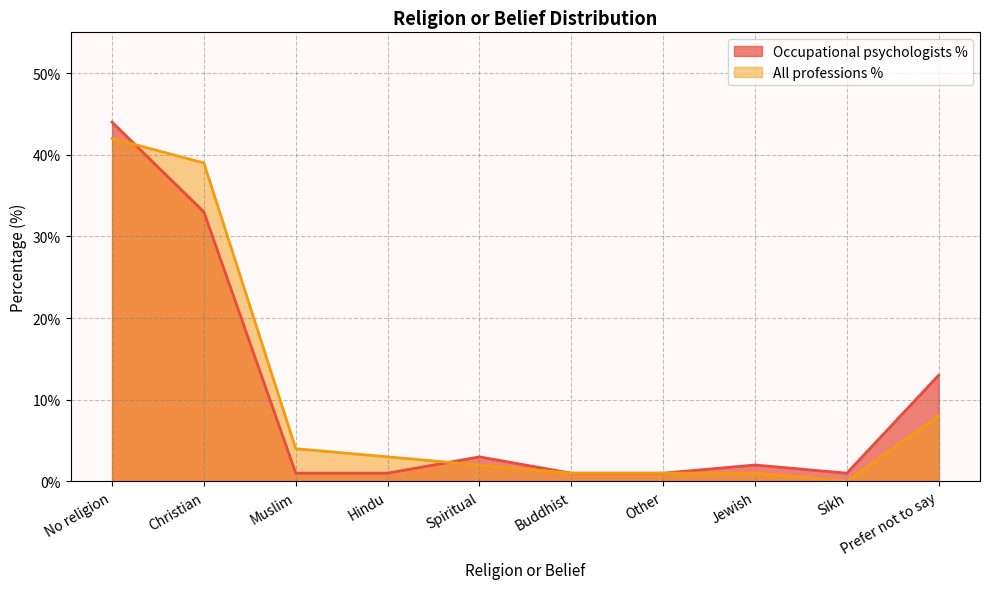

How many values in the Occupational psychologists % series exceed 2?

4